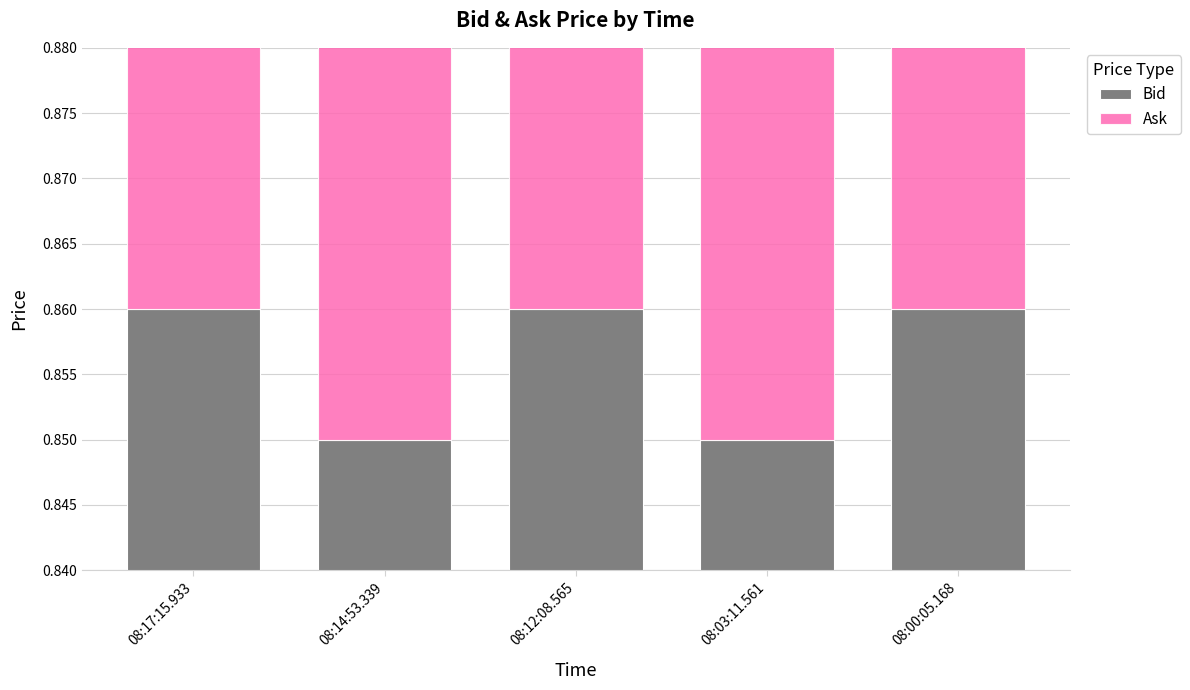

Is the value of Ask at 08:00:05.168 greater than the value of Bid at 08:14:53.339?

Yes